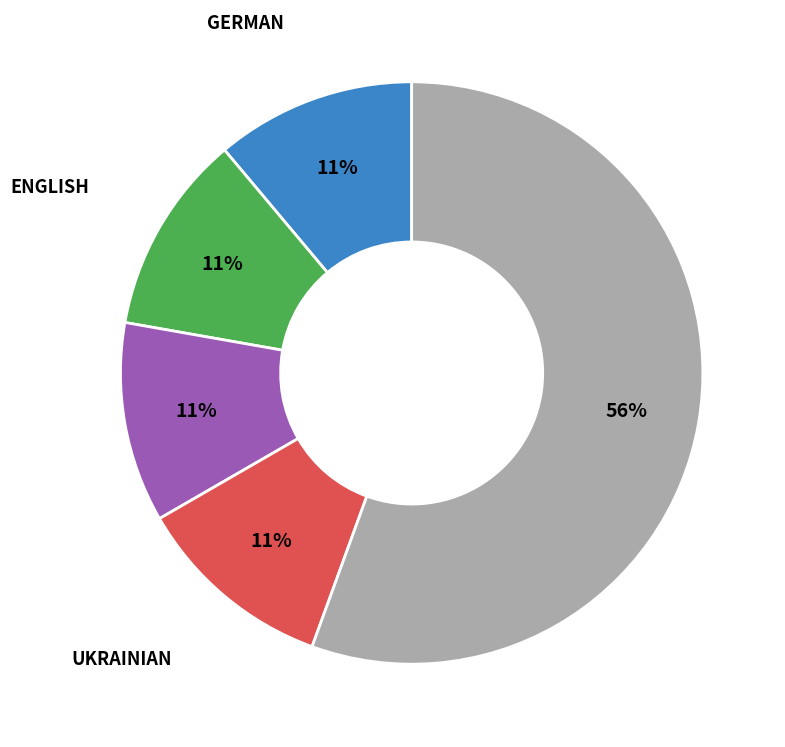

How many slices are in this pie chart?

5